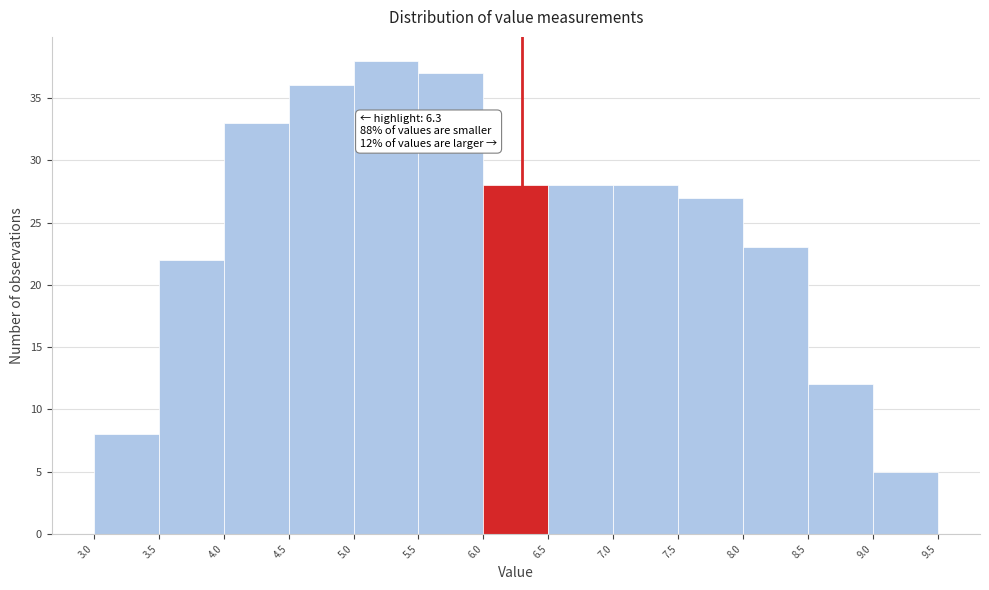

Which range on the x-axis has the tallest bar?

5.0 to 5.5